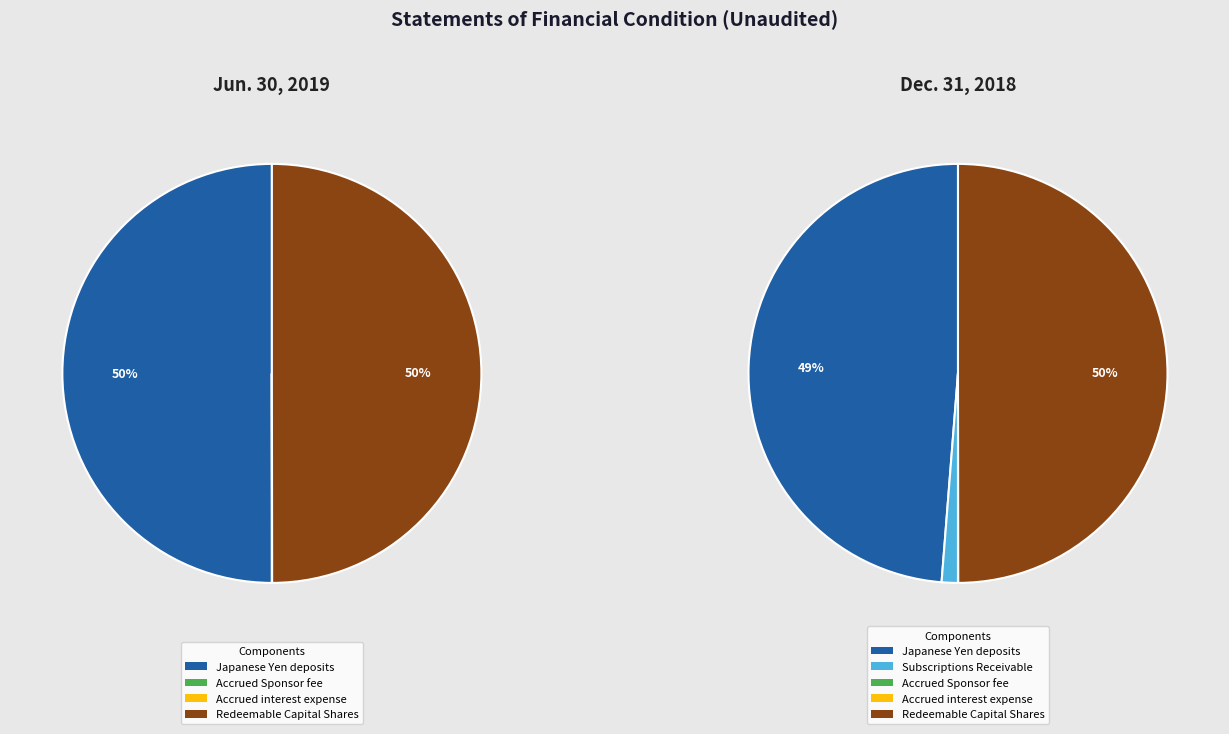

Does Dec. 31, 2018 represent more than half of the total?

No